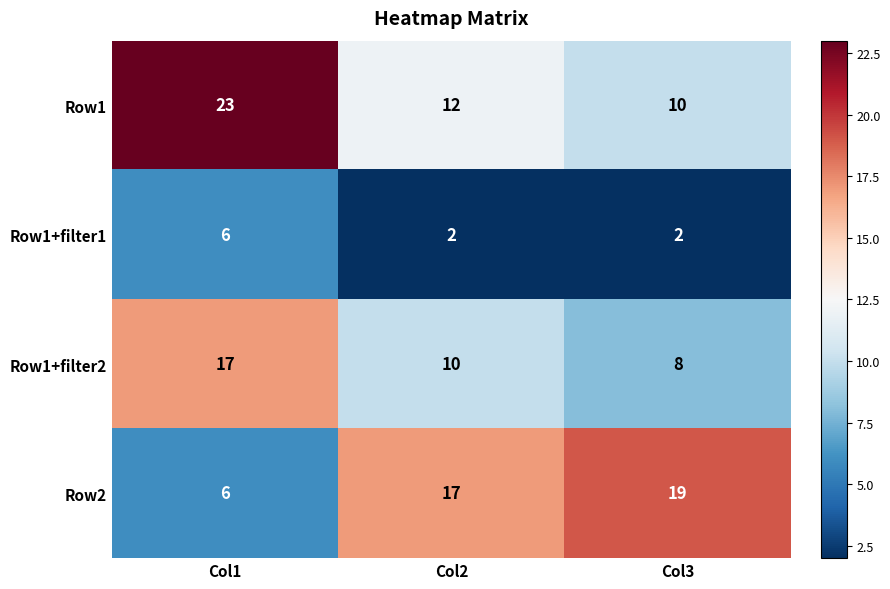

Count the Row1+filter2 values in the range 8 to 17.

3